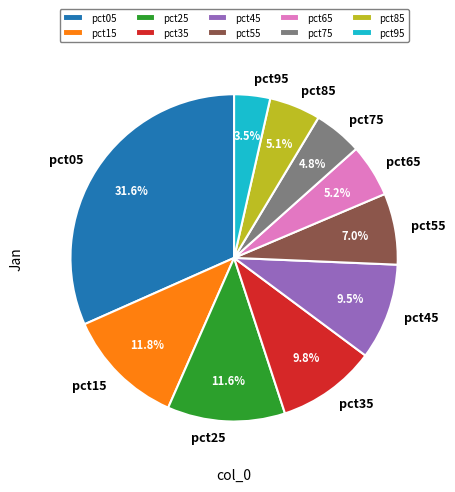

Is the sum of pct95 and pct15 greater than half?

No